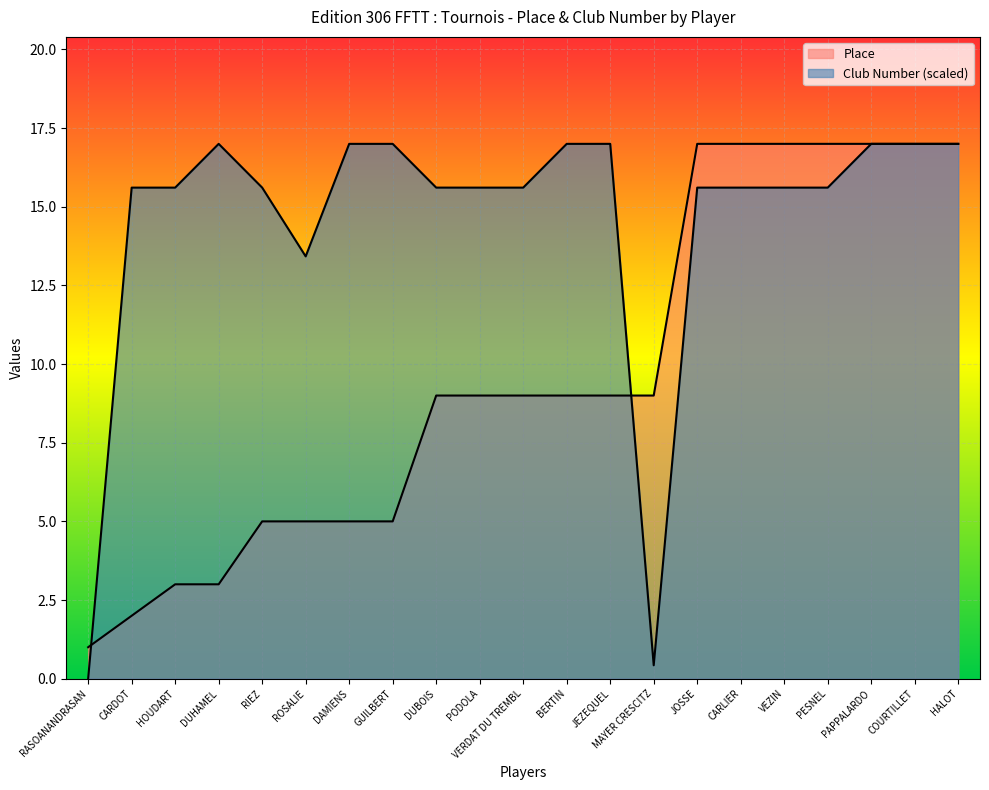

The Club Number series shows 15.6 at JOSSE. True or false?

True